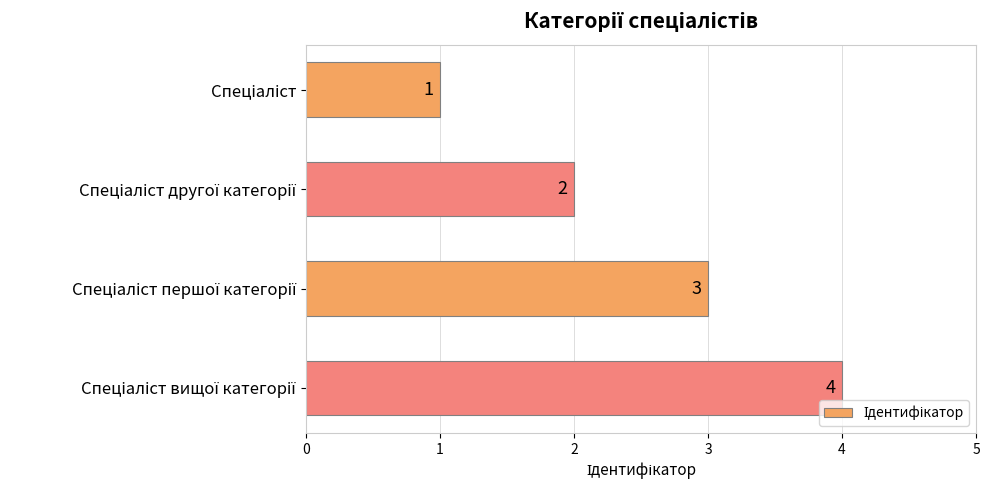

What is the maximum value shown in the chart?

4